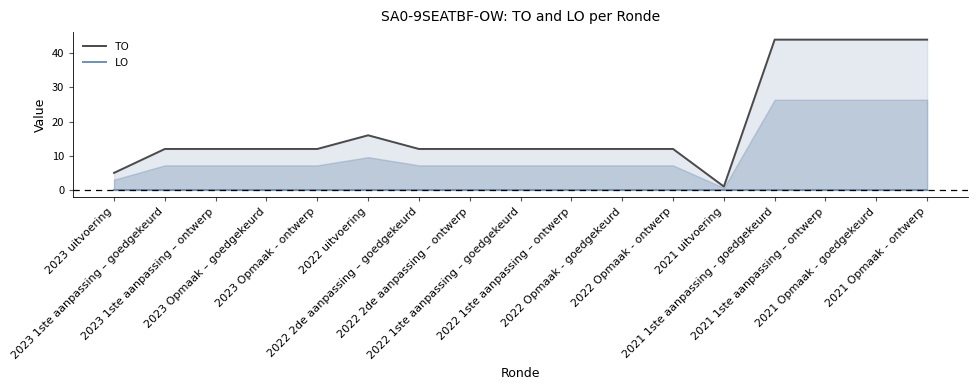

At which category does TO reach its first local peak?

2022 uitvoering